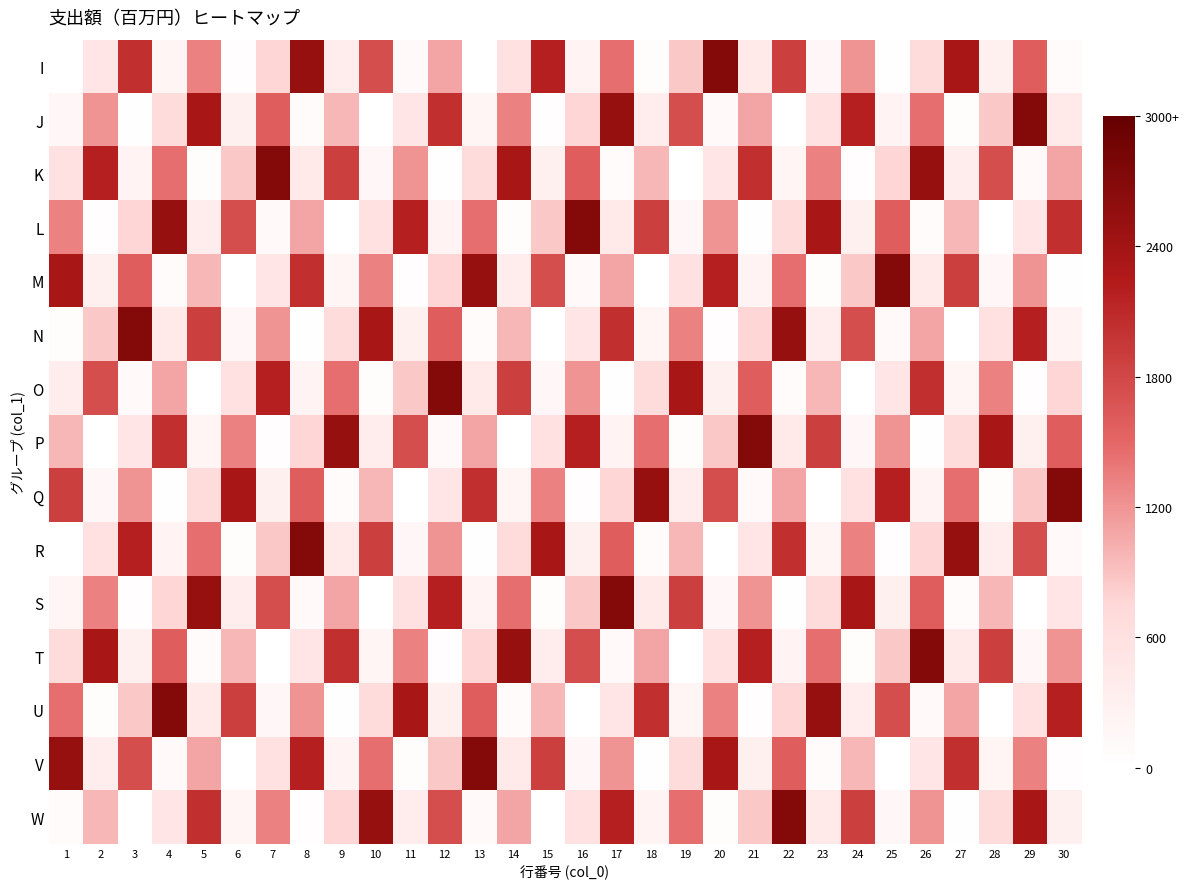

Rank the series by their maximum value, from lowest to highest.

I, J, K, L, M, N, O, P, Q, R, S, T, U, V, W